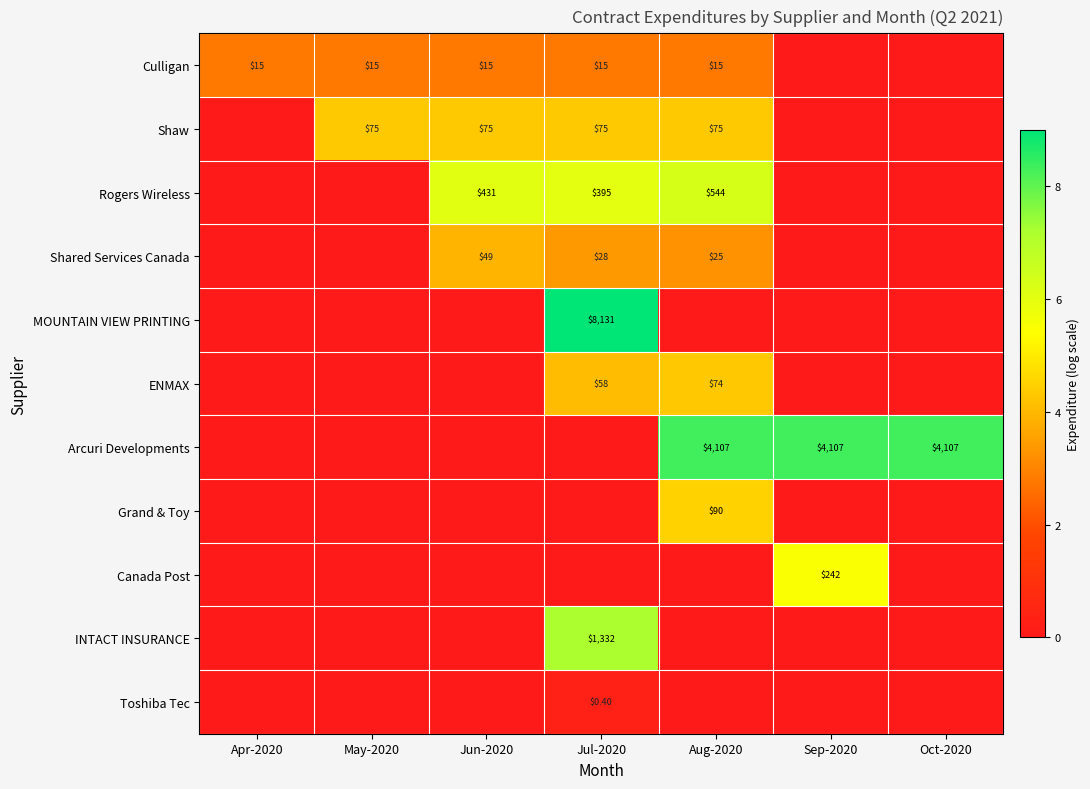

Between Sep-2020 and Jun-2020, which is larger?

Jun-2020